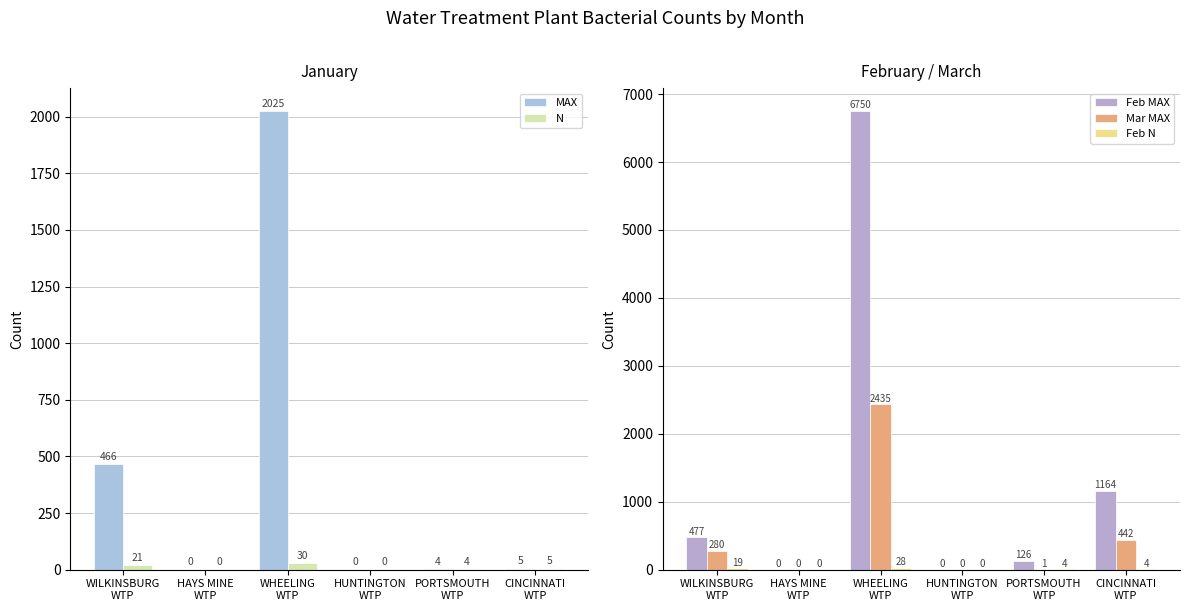

What is the average value of the Feb MAX series?

1419.5